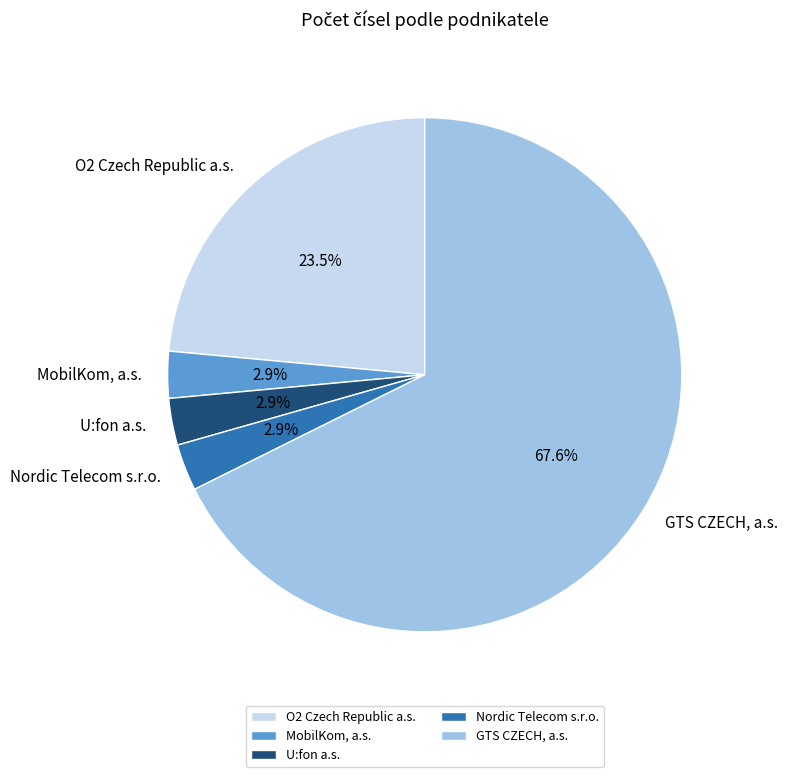

What percentage is the U:fon a.s. slice, to the nearest percent?

3%